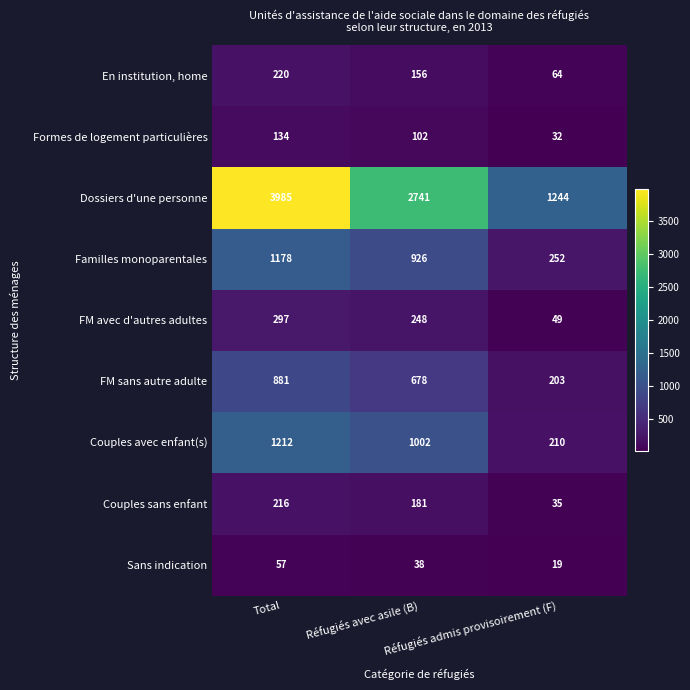

What is the minimum value shown in the chart?

19